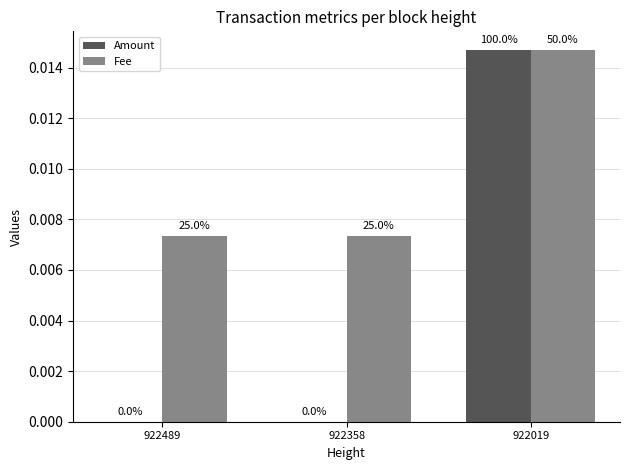

Which has a higher value, 922358 or 922489?

922358